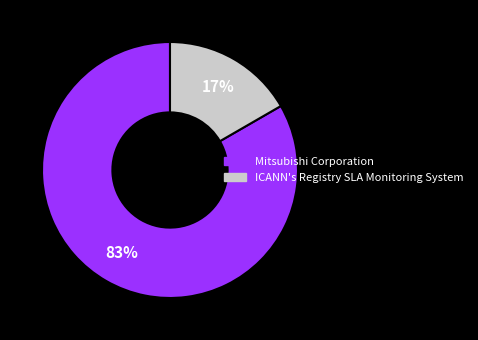

Is there any slice that represents more than half of the pie?

Yes